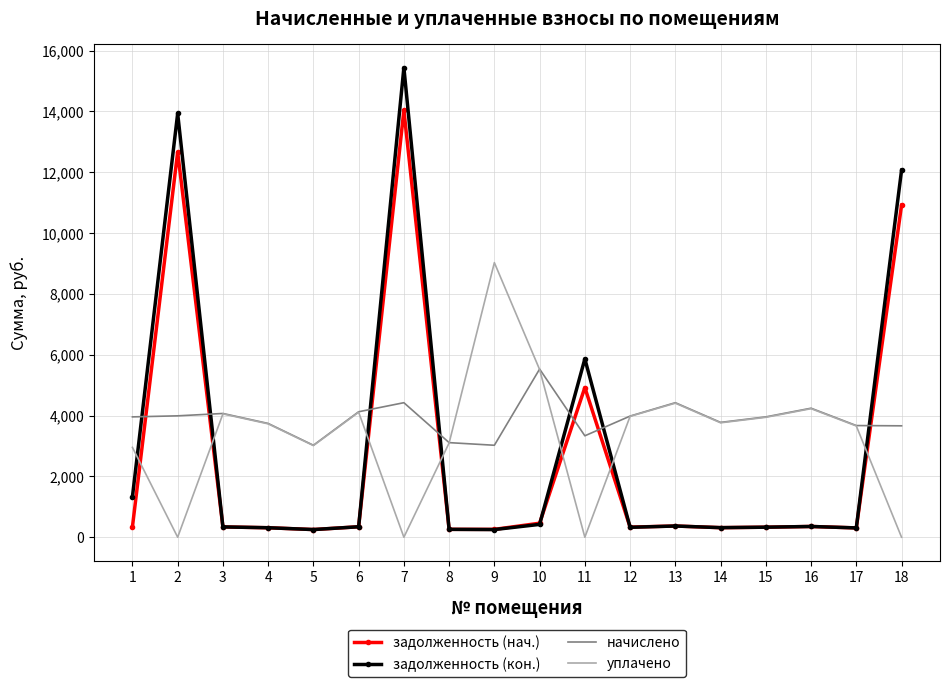

What is the difference between the highest and lowest values at 14?

3461.0